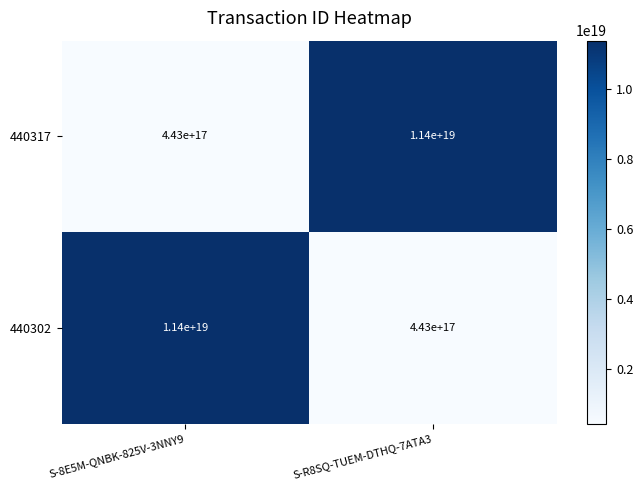

How many categories are shown in the chart?

2